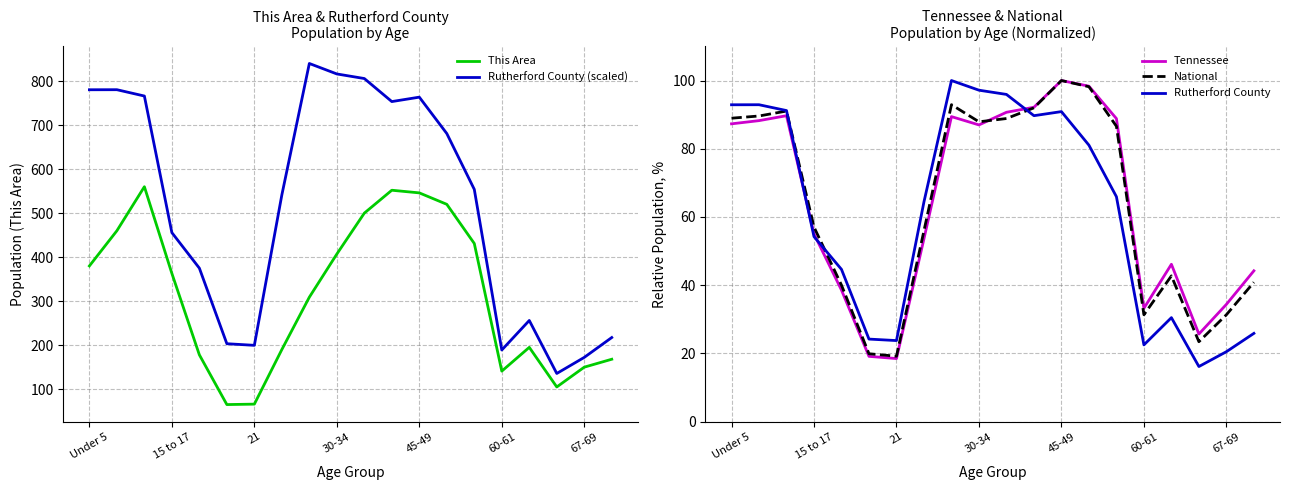

The value of This Area at 67-69 is 221.1. True or false?

False